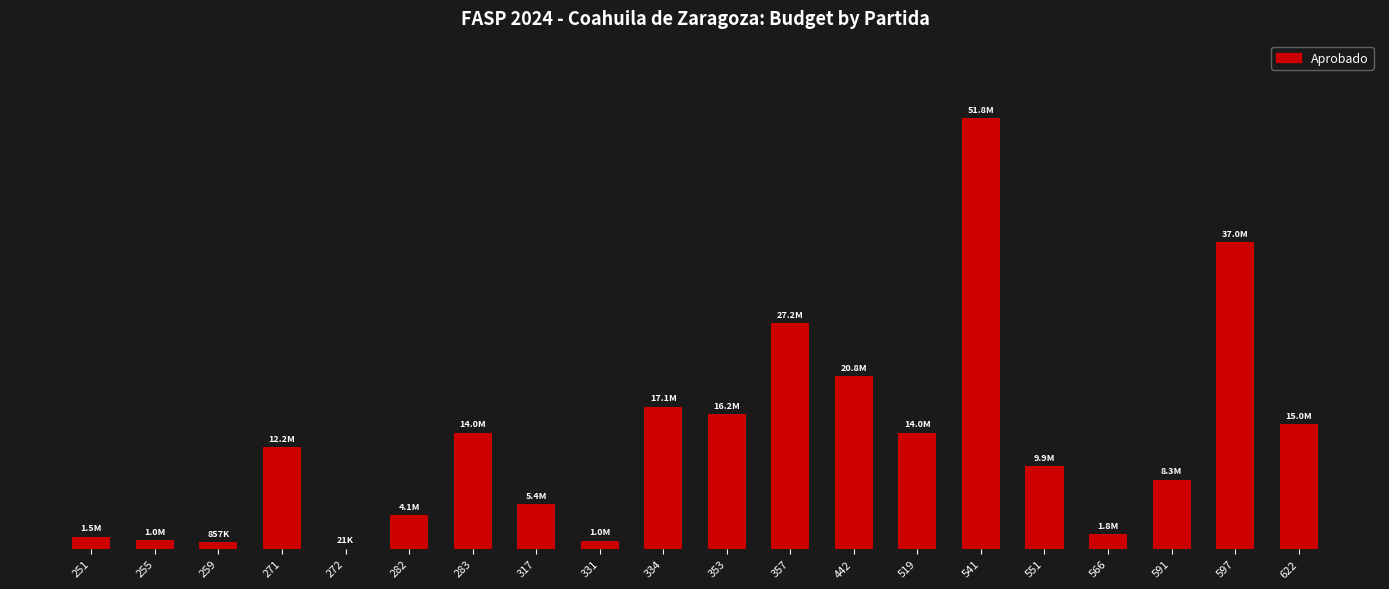

Are the bars horizontal?

No